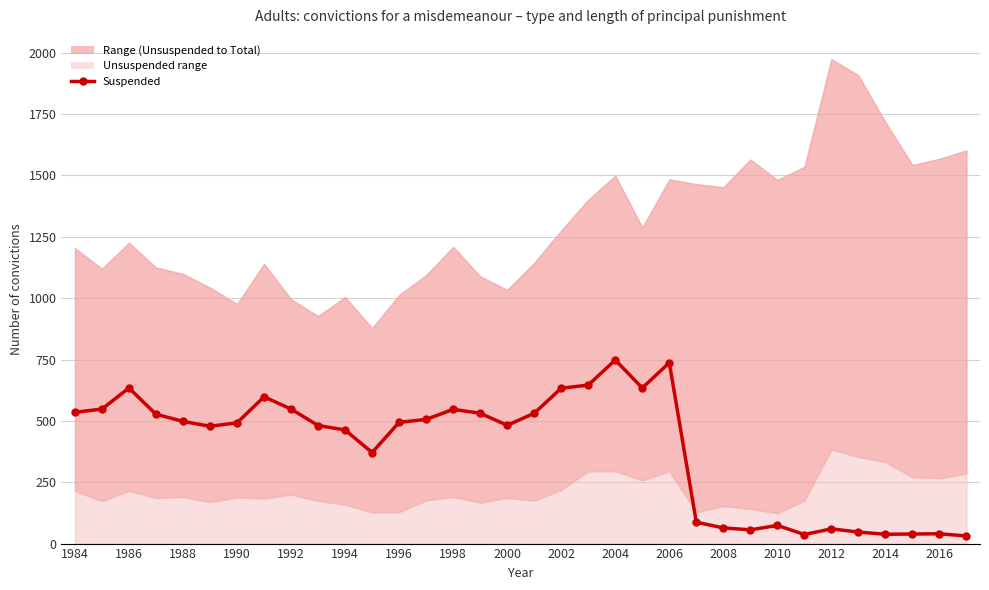

True or false: the data has more than 1 interior local peaks.

True